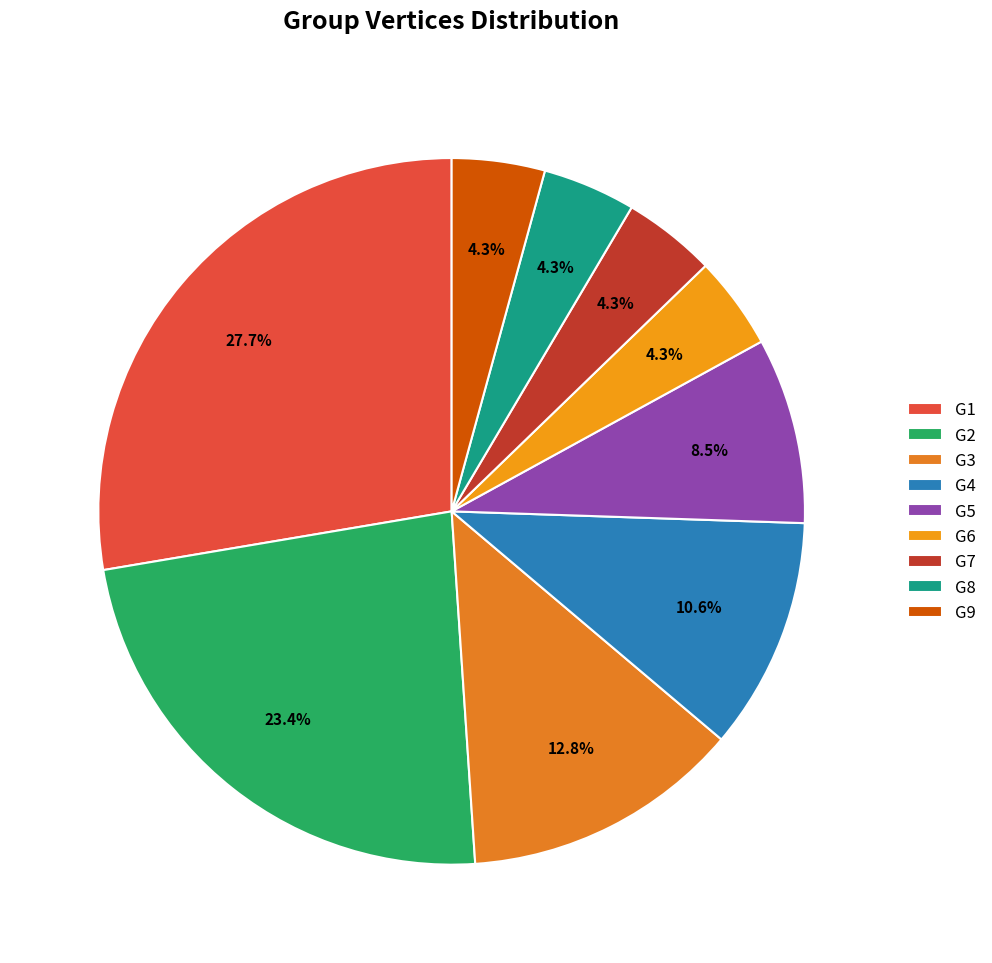

Is it true that G2 is 23% of the pie?

True